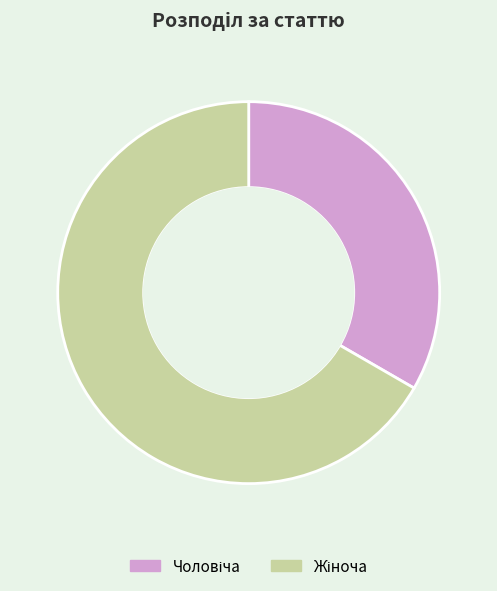

Does any single category account for the majority?

Yes